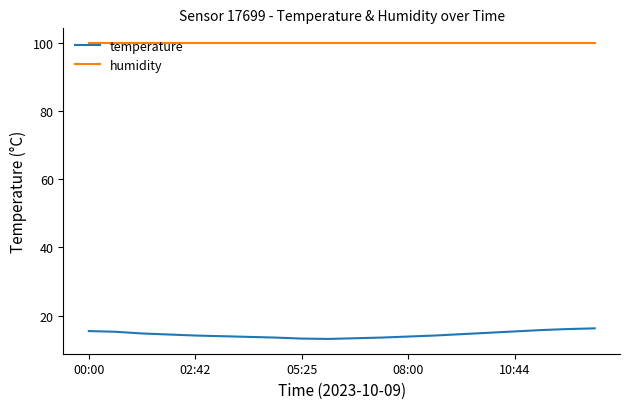

What is the minimum value for temperature?

13.2